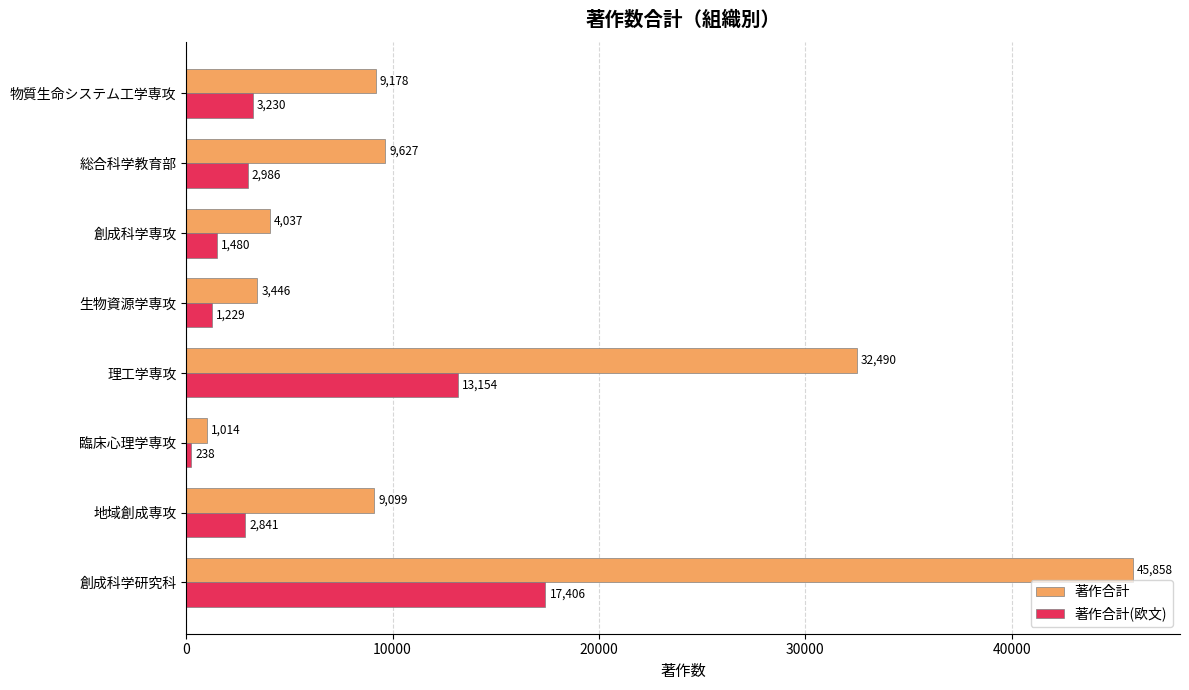

Which series has the largest total across all categories?

著作合計